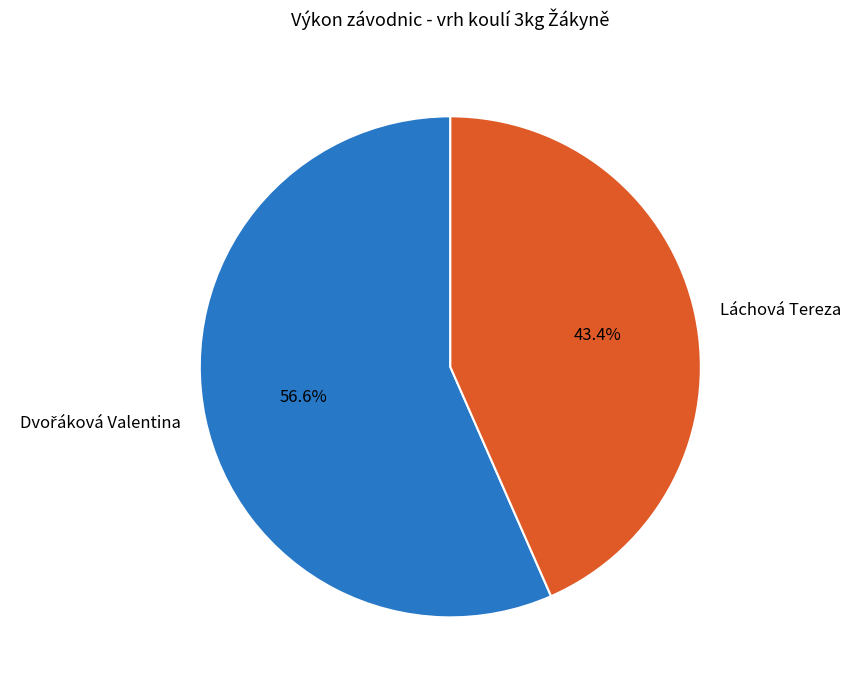

What percentage is NOT represented by Láchová Tereza?

56.6%